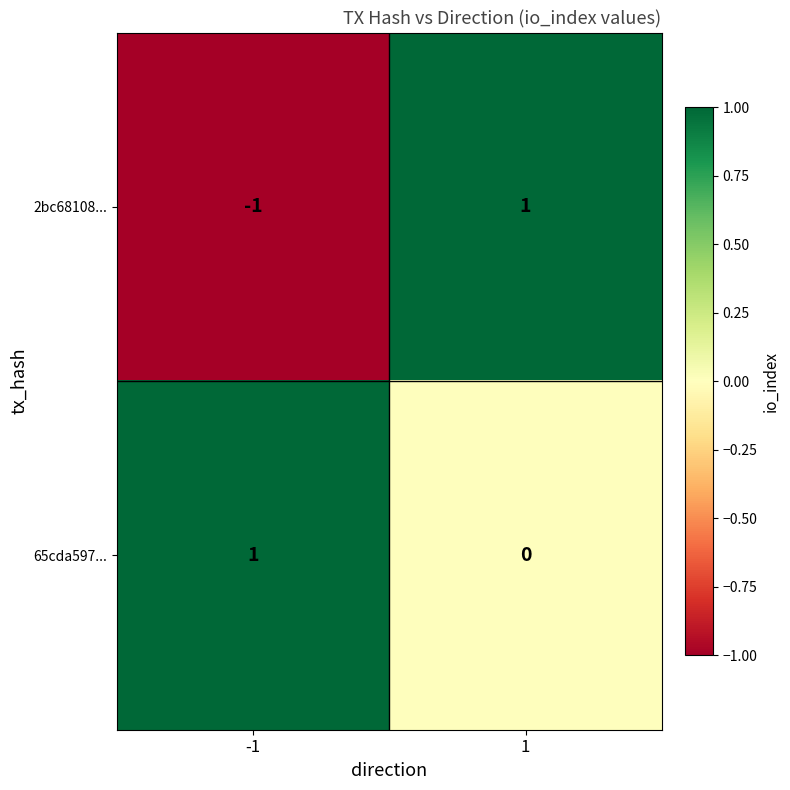

Which series has the largest total across all categories?

65cda597...